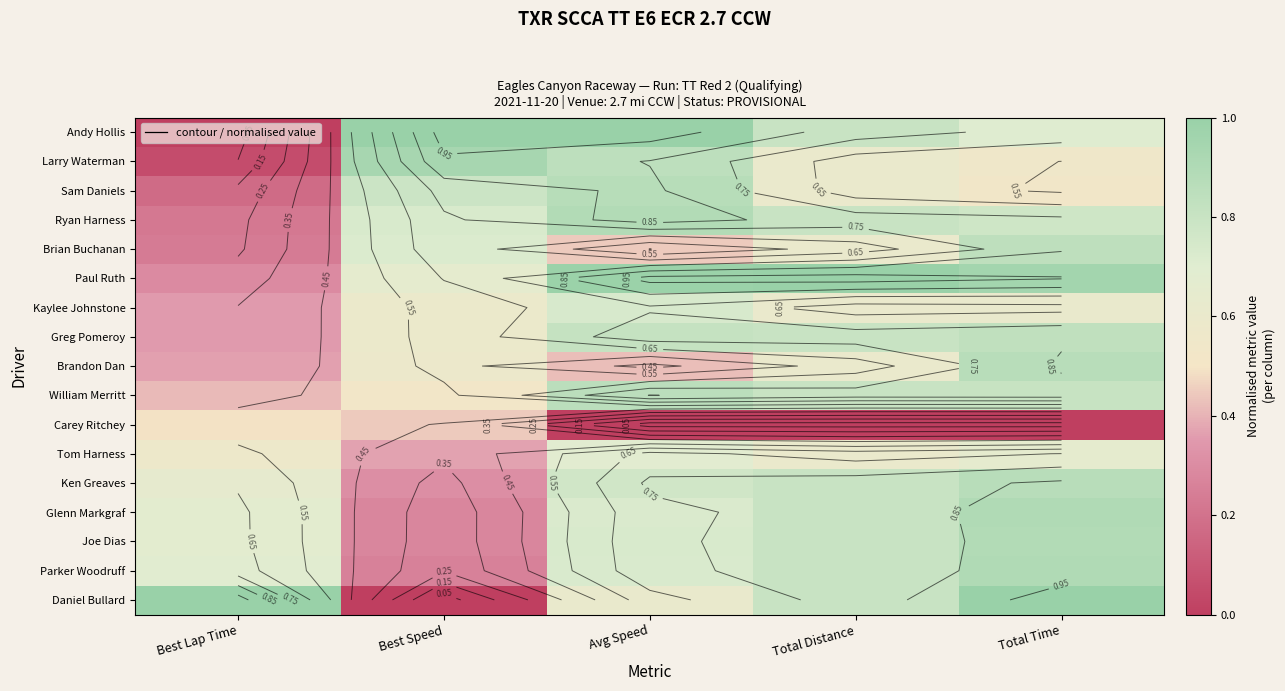

What is the total value across all series at Avg Speed?

12.1